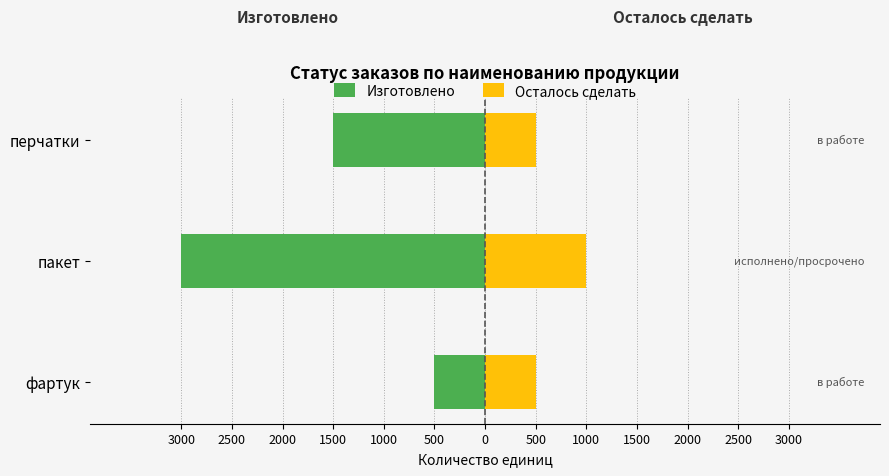

How many values in the Изготовлено series exceed -1500?

1